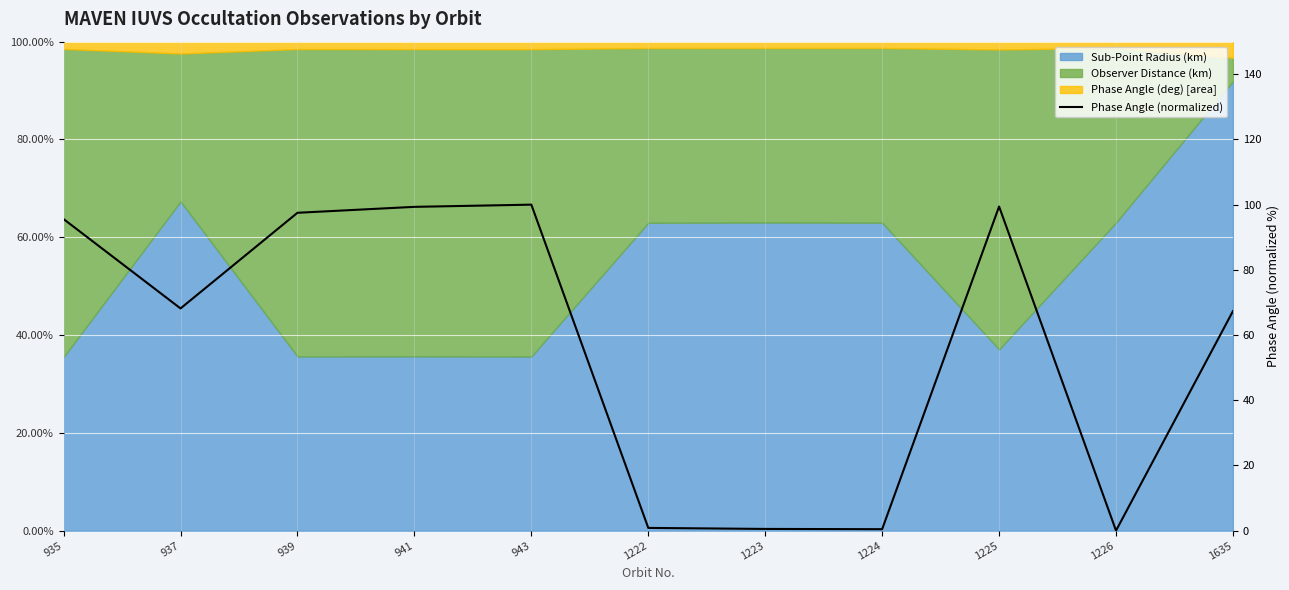

What is the change in value from 937 to 1635?

-0.8